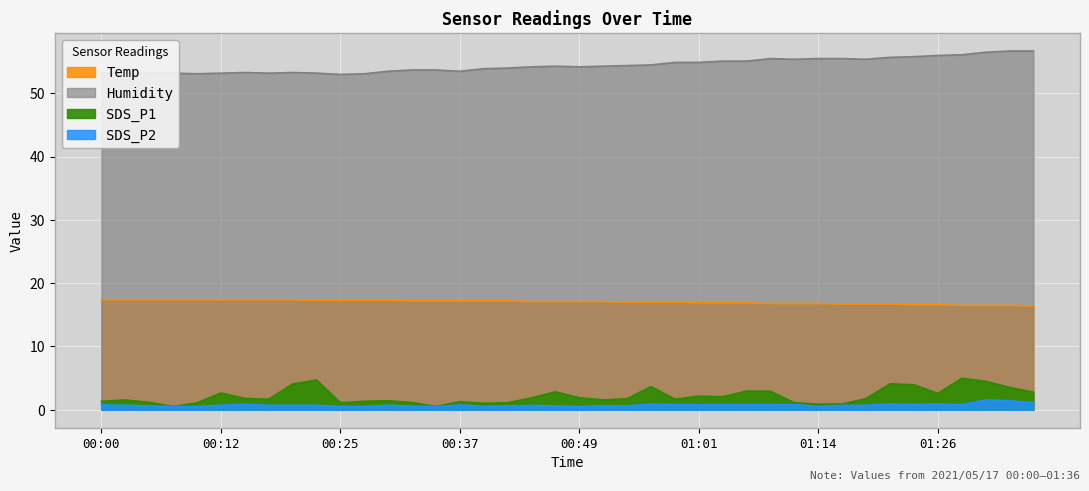

Rank the series by their maximum value, from highest to lowest.

Humidity, Temp, SDS_P1, SDS_P2